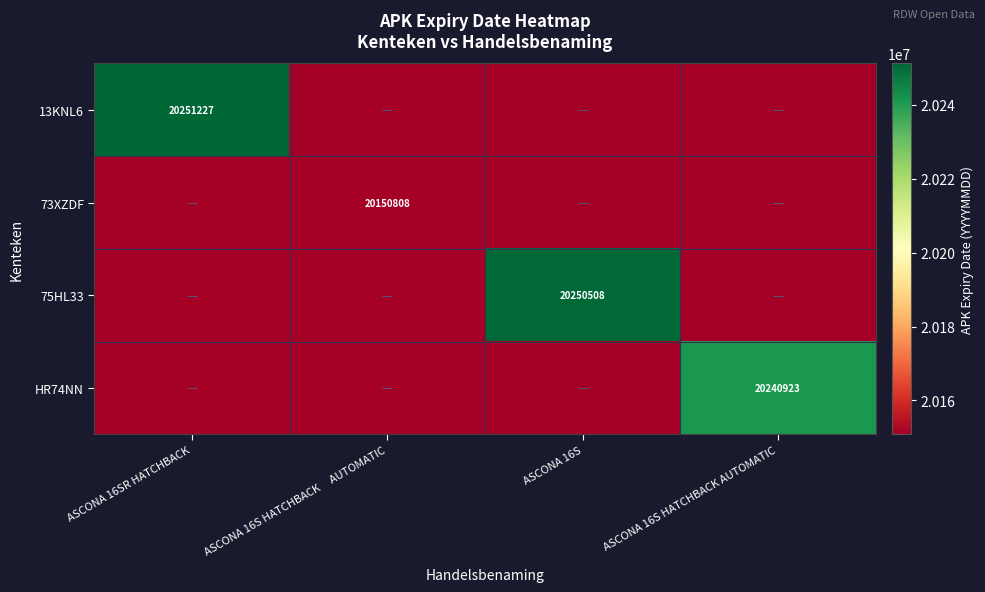

How many categories are shown in the chart?

4